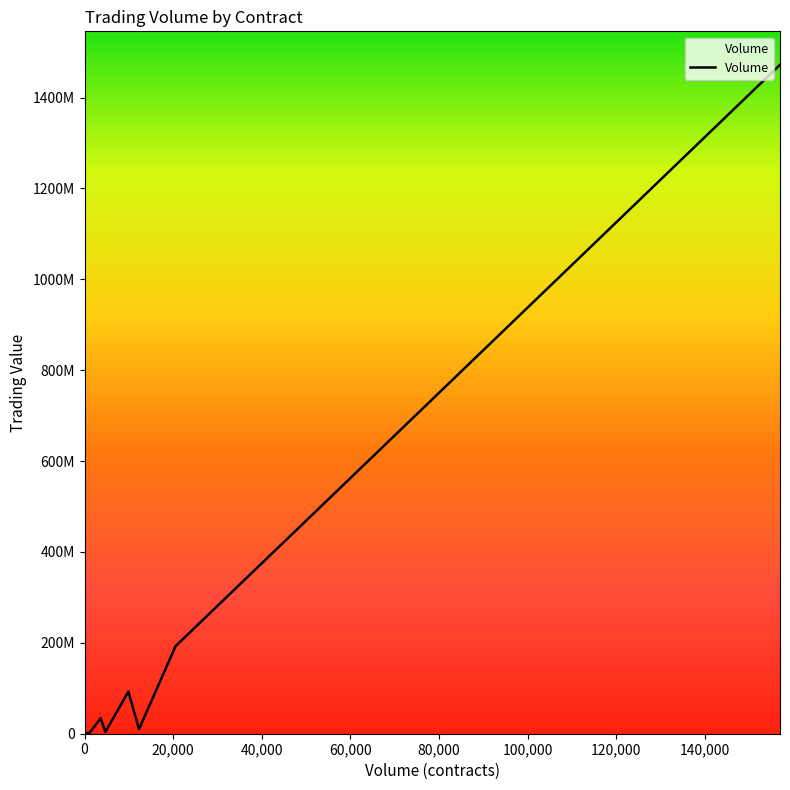

Between 0 and 35, which is larger?

35